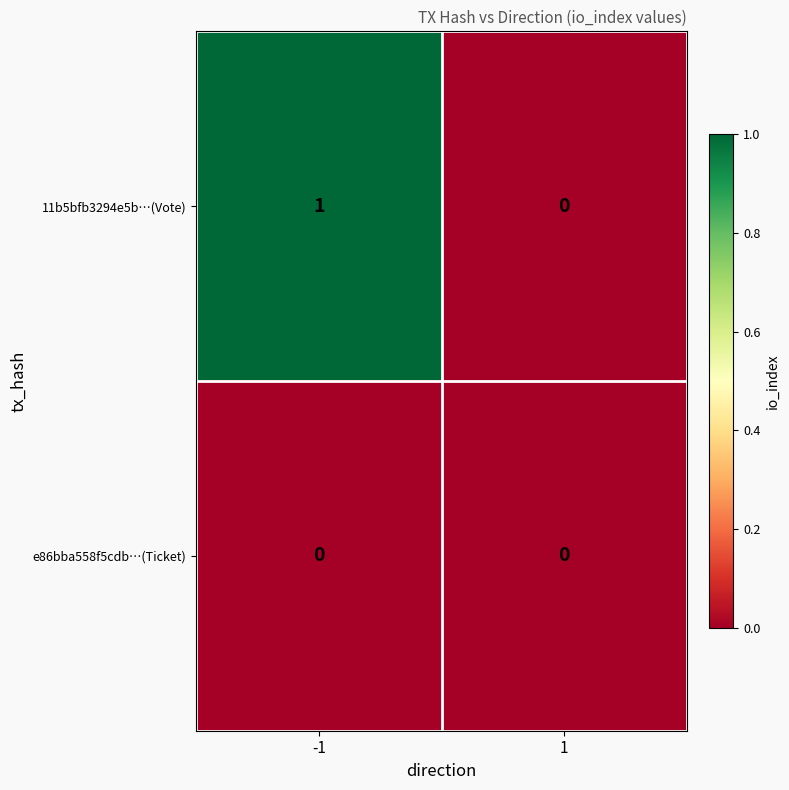

At -1, list the series in order from largest to smallest.

11b5bfb3294e5b…(Vote), e86bba558f5cdb…(Ticket)